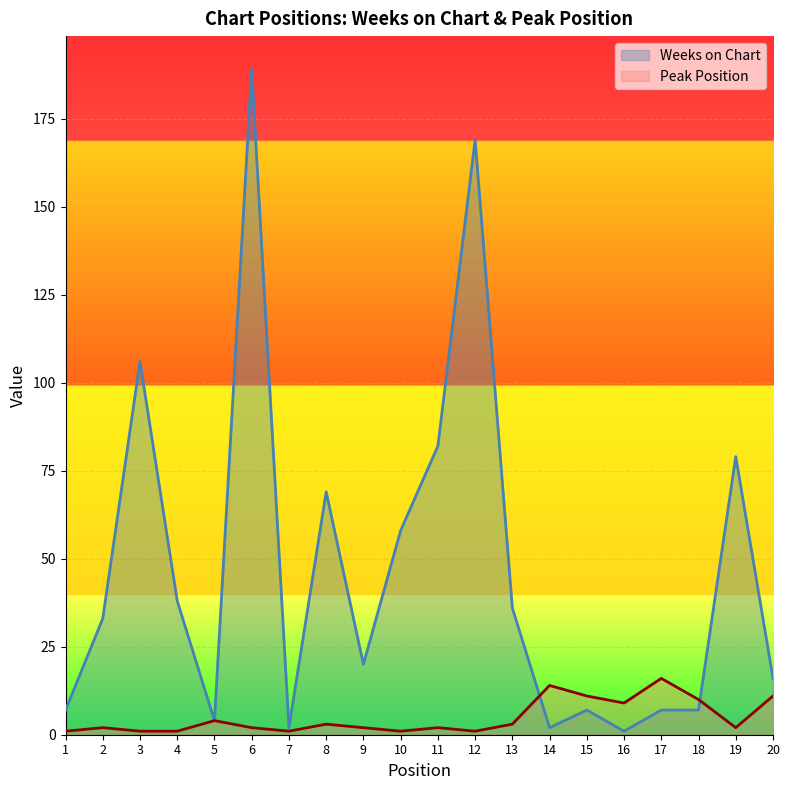

How many lines are shown in the chart?

2